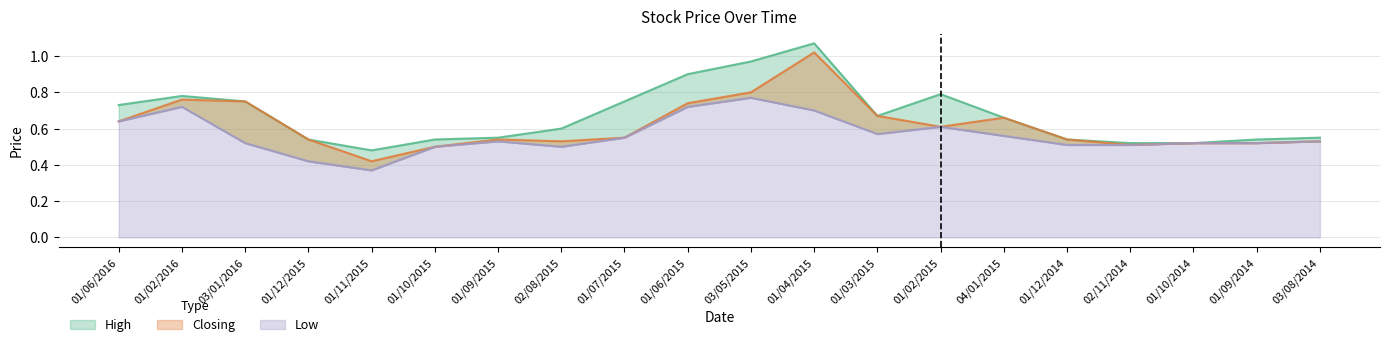

What is the difference between the maximum and minimum values in the Closing series?

0.6